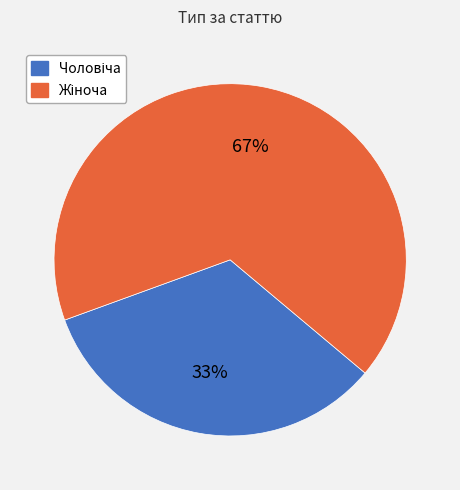

How many segments does this pie chart have?

2